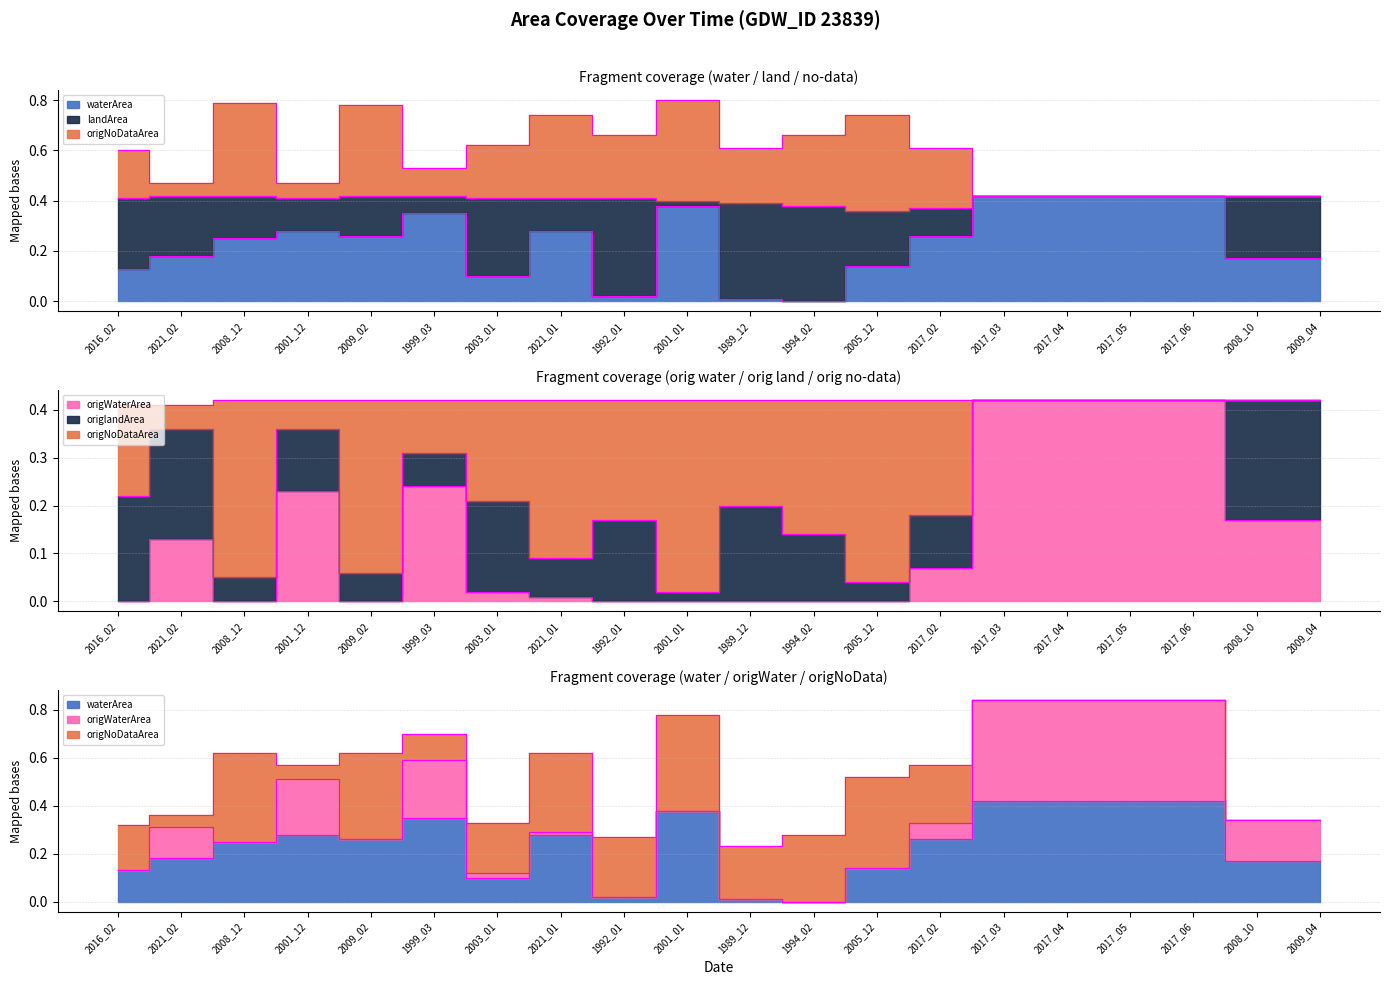

Which category has the lowest value in the origWaterArea series?

2016_02